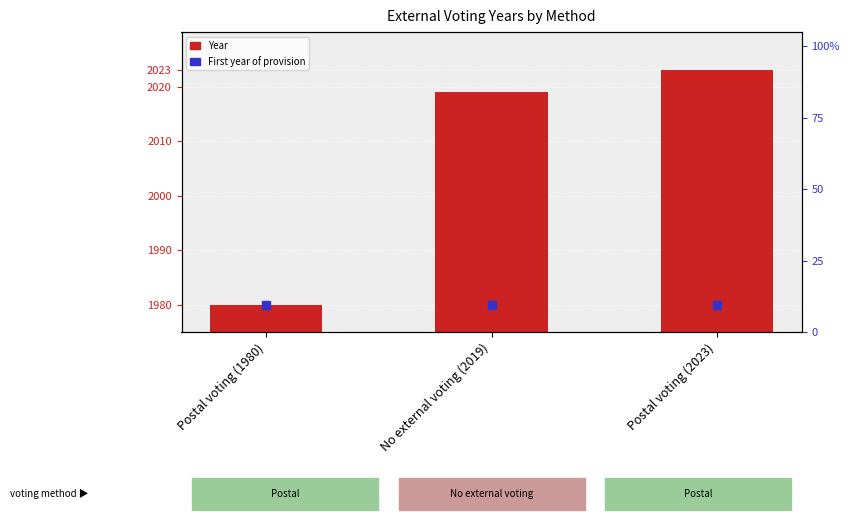

Which series has the widest spread of Y values?

Year